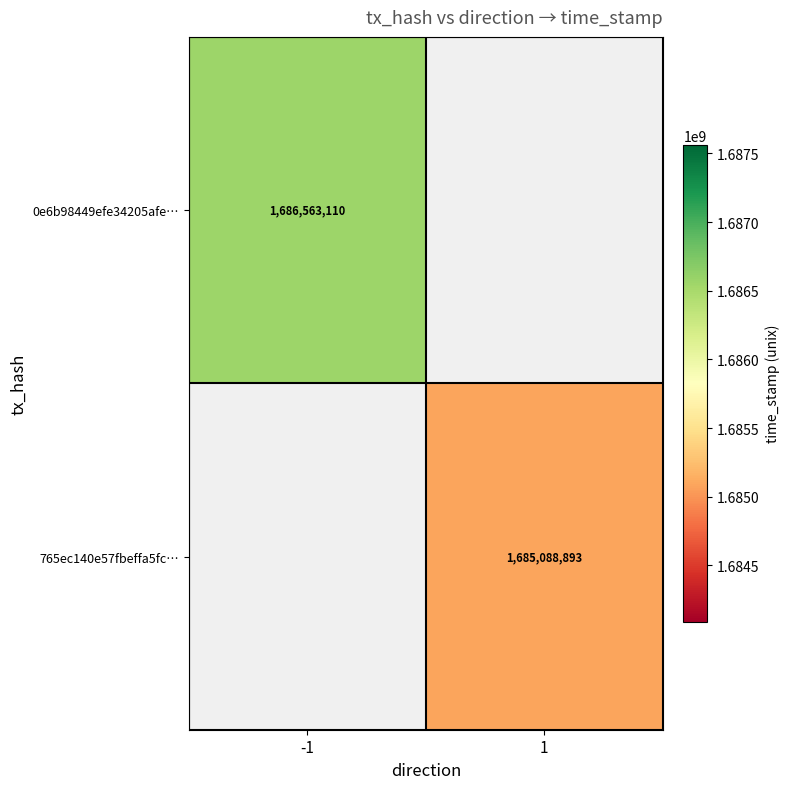

The value of 765ec140e57fbeffa5fc… at 1 is 2672620109.1. True or false?

False